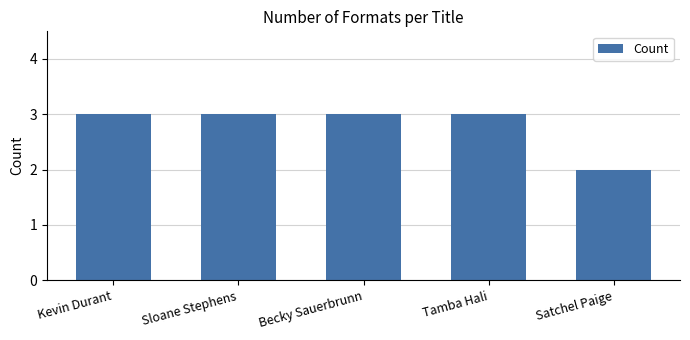

Reading left to right, list all the values displayed in this chart.

Kevin Durant=3	Sloane Stephens=3	Becky Sauerbrunn=3	Tamba Hali=3	Satchel Paige=2